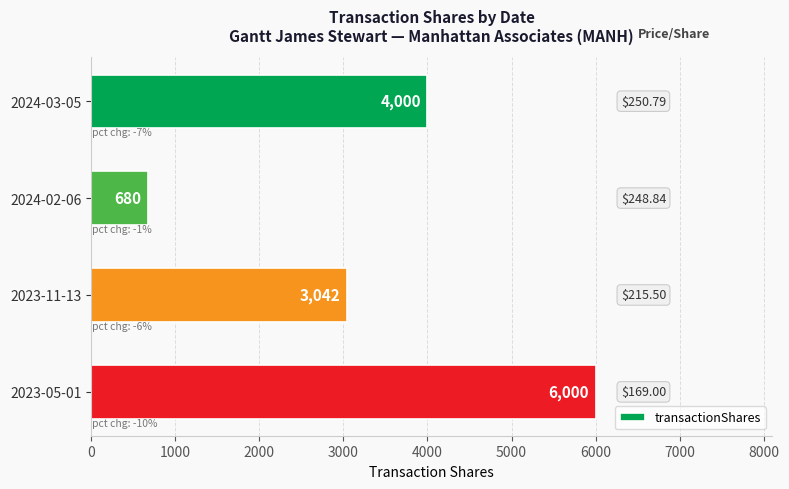

Which label corresponds to the smallest value in the chart?

2024-02-06